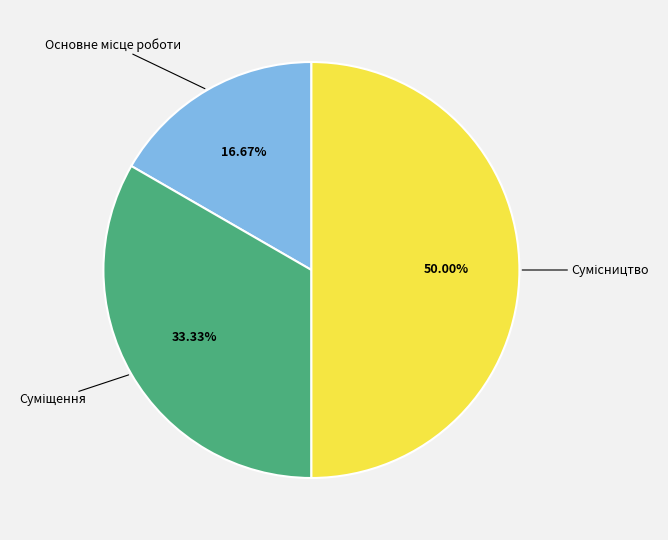

To the nearest percent, what percentage of the pie is Суміщення?

33%